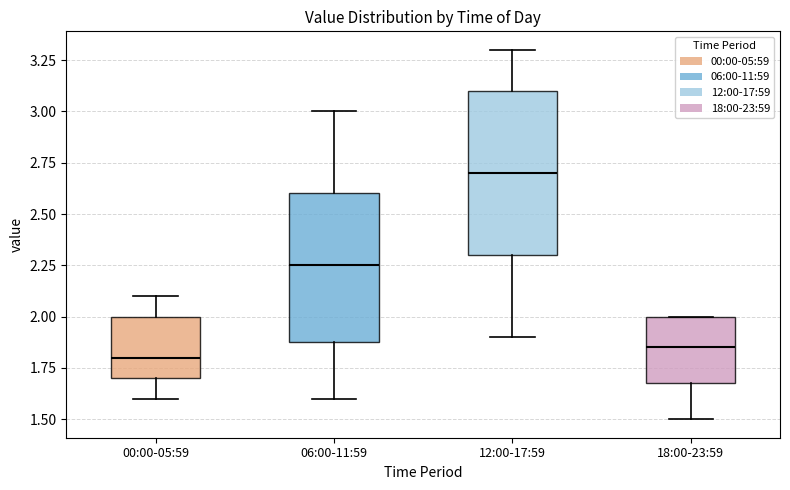

Reading left to right, read every box against the y-axis: the position of its median line, the range the box covers, and the ends of its whiskers. The values are not printed on the chart, so give them approximately, as read against the axis.

00:00-05:59: median 1.80, box 1.70 to 2.00, whiskers 1.60 to 2.10
06:00-11:59: median 2.25, box 1.90 to 2.60, whiskers 1.60 to 3.00
12:00-17:59: median 2.70, box 2.30 to 3.10, whiskers 1.90 to 3.30
18:00-23:59: median 1.85, box 1.70 to 2.00, whiskers 1.50 to 2.00